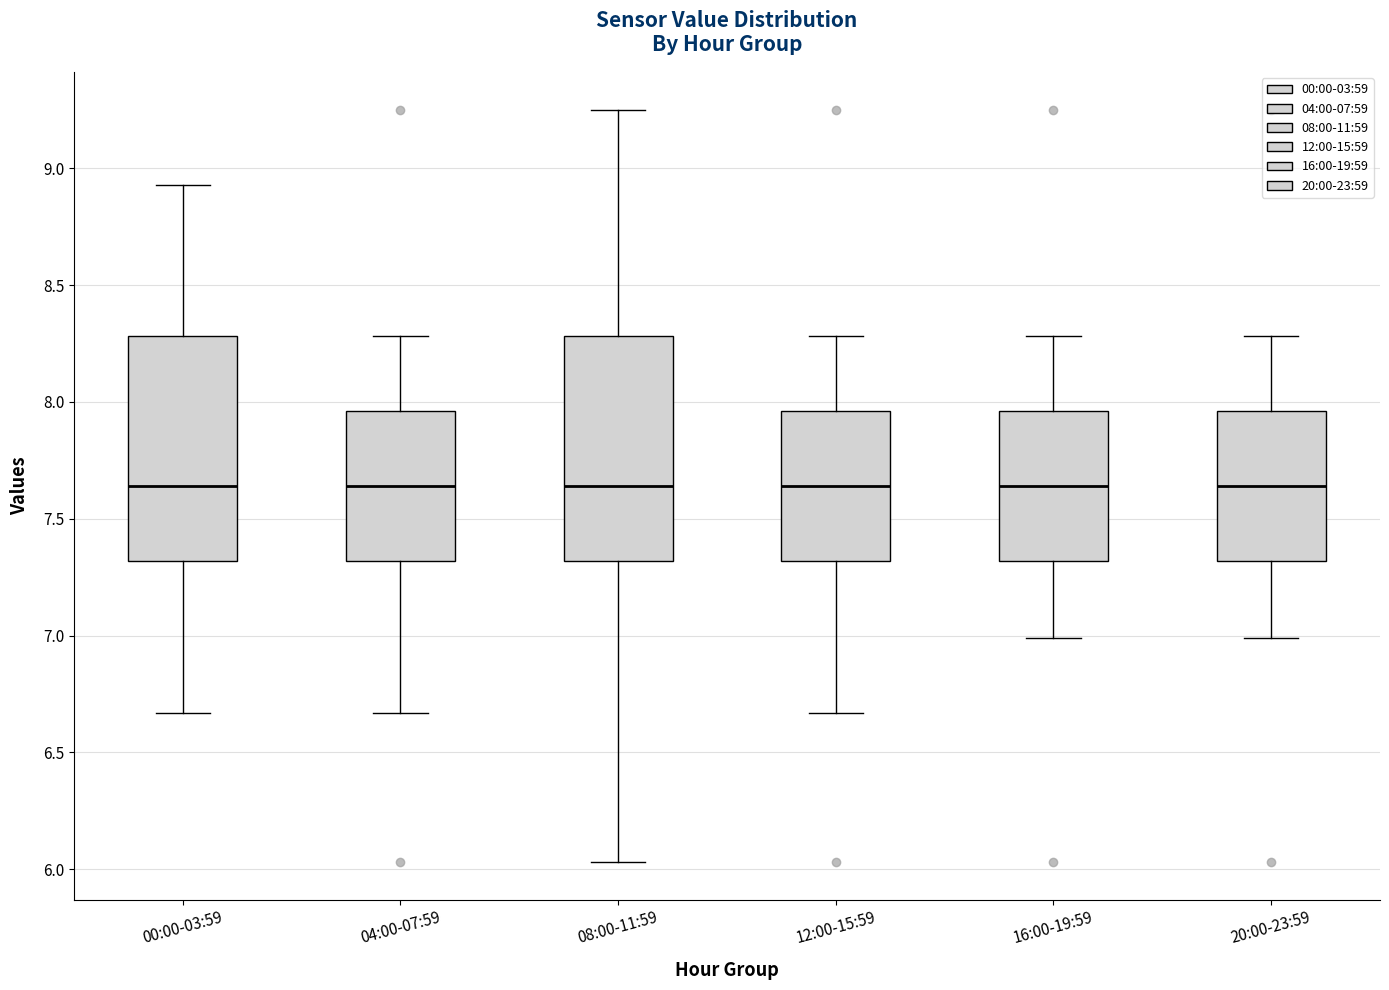

Reading left to right, read every box against the y-axis: the position of its median line, the range the box covers, and the ends of its whiskers. The values are not printed on the chart, so give them approximately, as read against the axis.

00:00-03:59: median 7.65, box 7.30 to 8.30, whiskers 6.65 to 8.95
04:00-07:59: median 7.65, box 7.30 to 7.95, whiskers 6.65 to 8.30
08:00-11:59: median 7.65, box 7.30 to 8.30, whiskers 6.05 to 9.25
12:00-15:59: median 7.65, box 7.30 to 7.95, whiskers 6.65 to 8.30
16:00-19:59: median 7.65, box 7.30 to 7.95, whiskers 7.00 to 8.30
20:00-23:59: median 7.65, box 7.30 to 7.95, whiskers 7.00 to 8.30